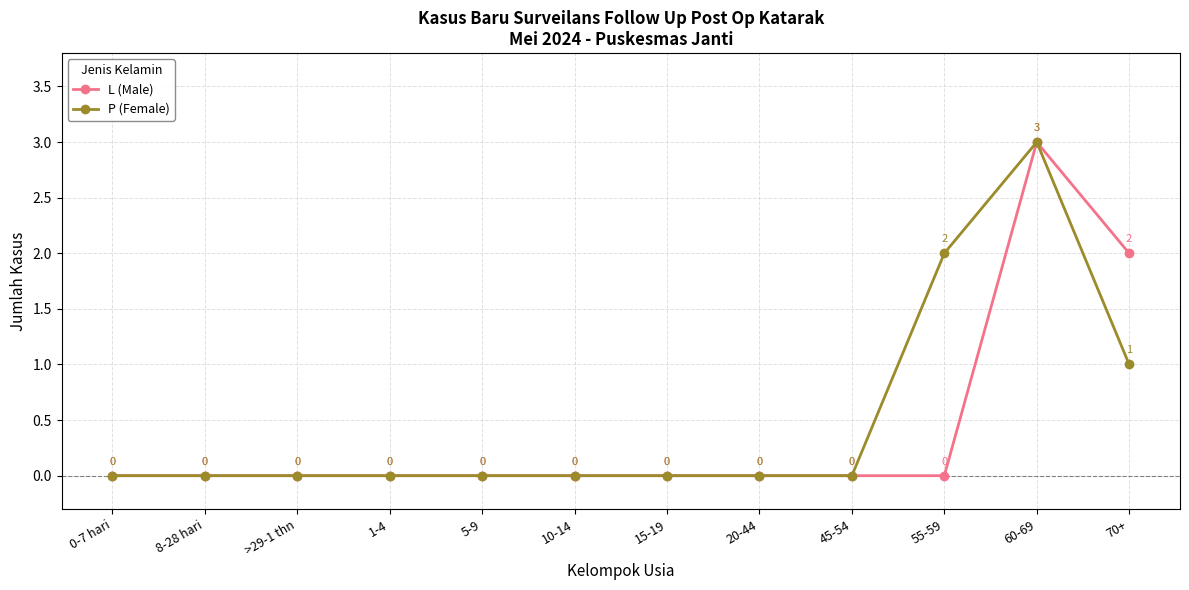

Reading left to right, transcribe all the data shown in this chart.

L (Male): 0-7 hari=0	8-28 hari=0	>29-1 thn=0	1-4=0	5-9=0	10-14=0	15-19=0	20-44=0	45-54=0	55-59=0	60-69=3	70+=2
P (Female): 0-7 hari=0	8-28 hari=0	>29-1 thn=0	1-4=0	5-9=0	10-14=0	15-19=0	20-44=0	45-54=0	55-59=2	60-69=3	70+=1